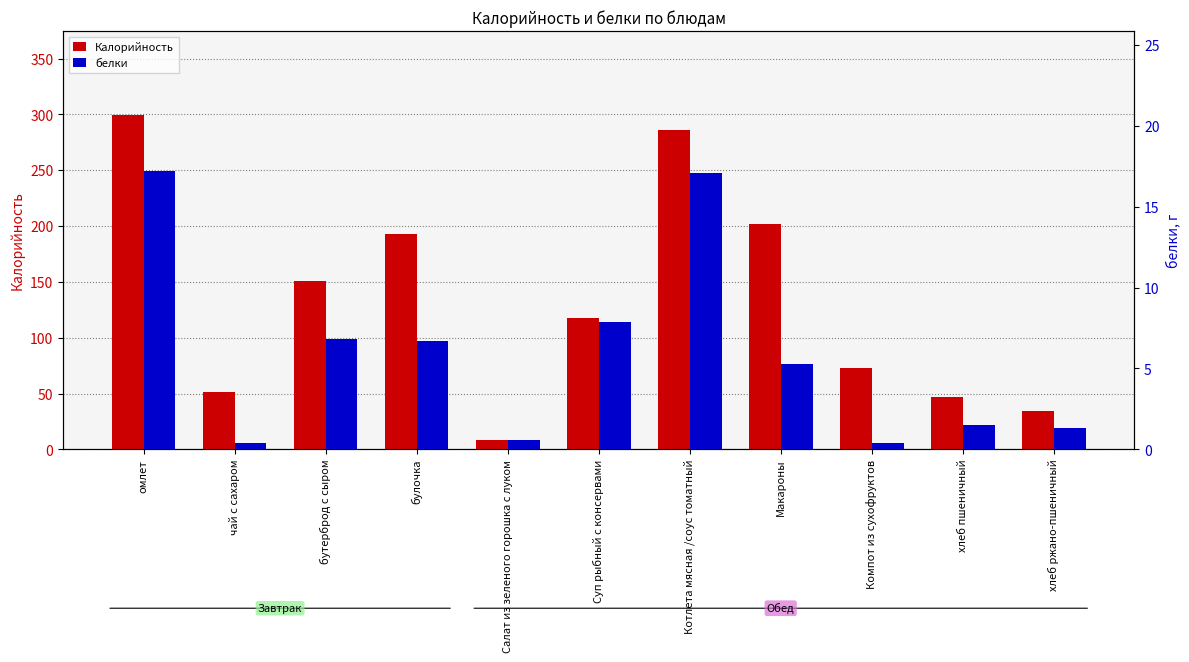

How many bars are there in each group?

2